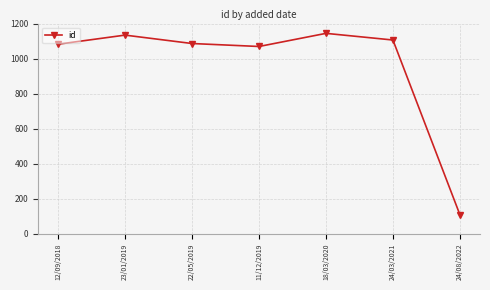

Approximately how many times larger is the value at 23/01/2019 compared to 22/05/2019?

1.0